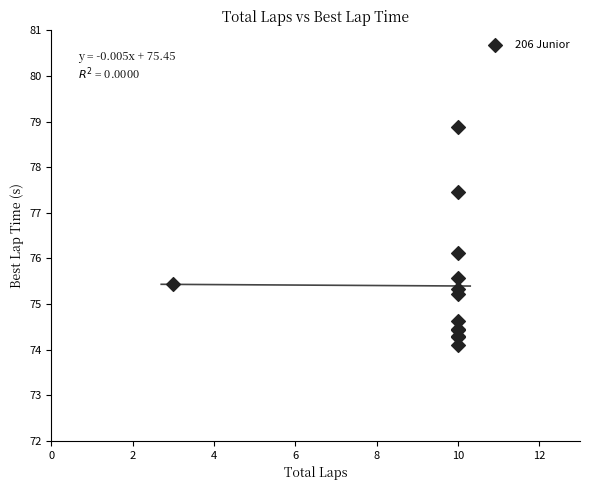

What Y value in the scatter plot is closest to 76?

76.1